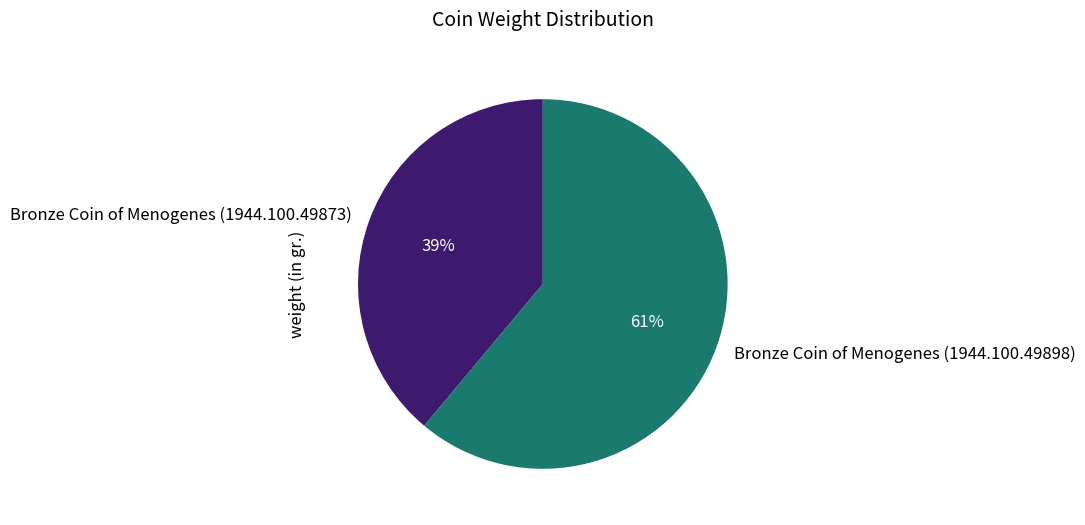

How many segments does this pie chart have?

2